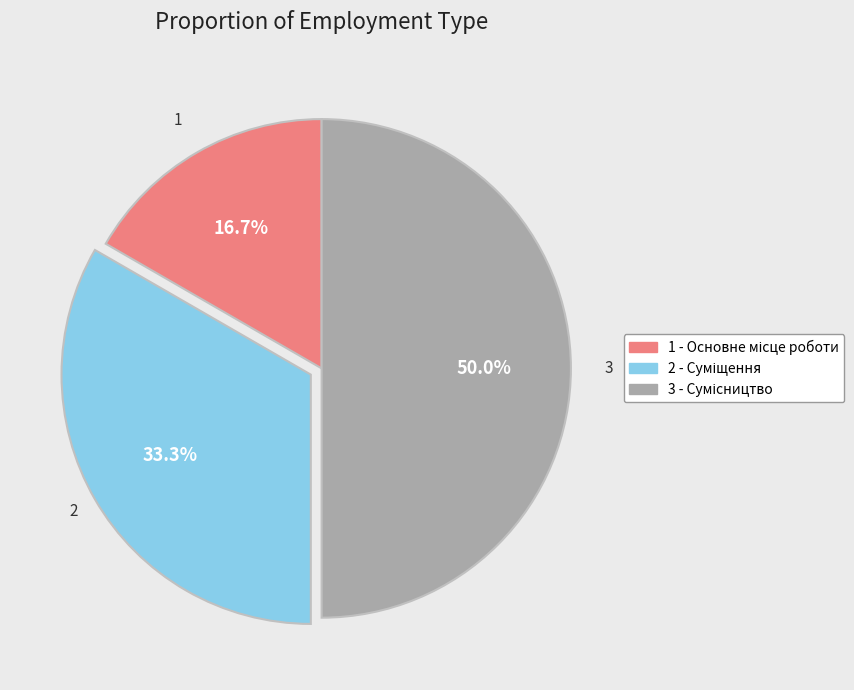

Rank the categories by value from highest to lowest.

Сумісництво, Суміщення, Основне місце роботи